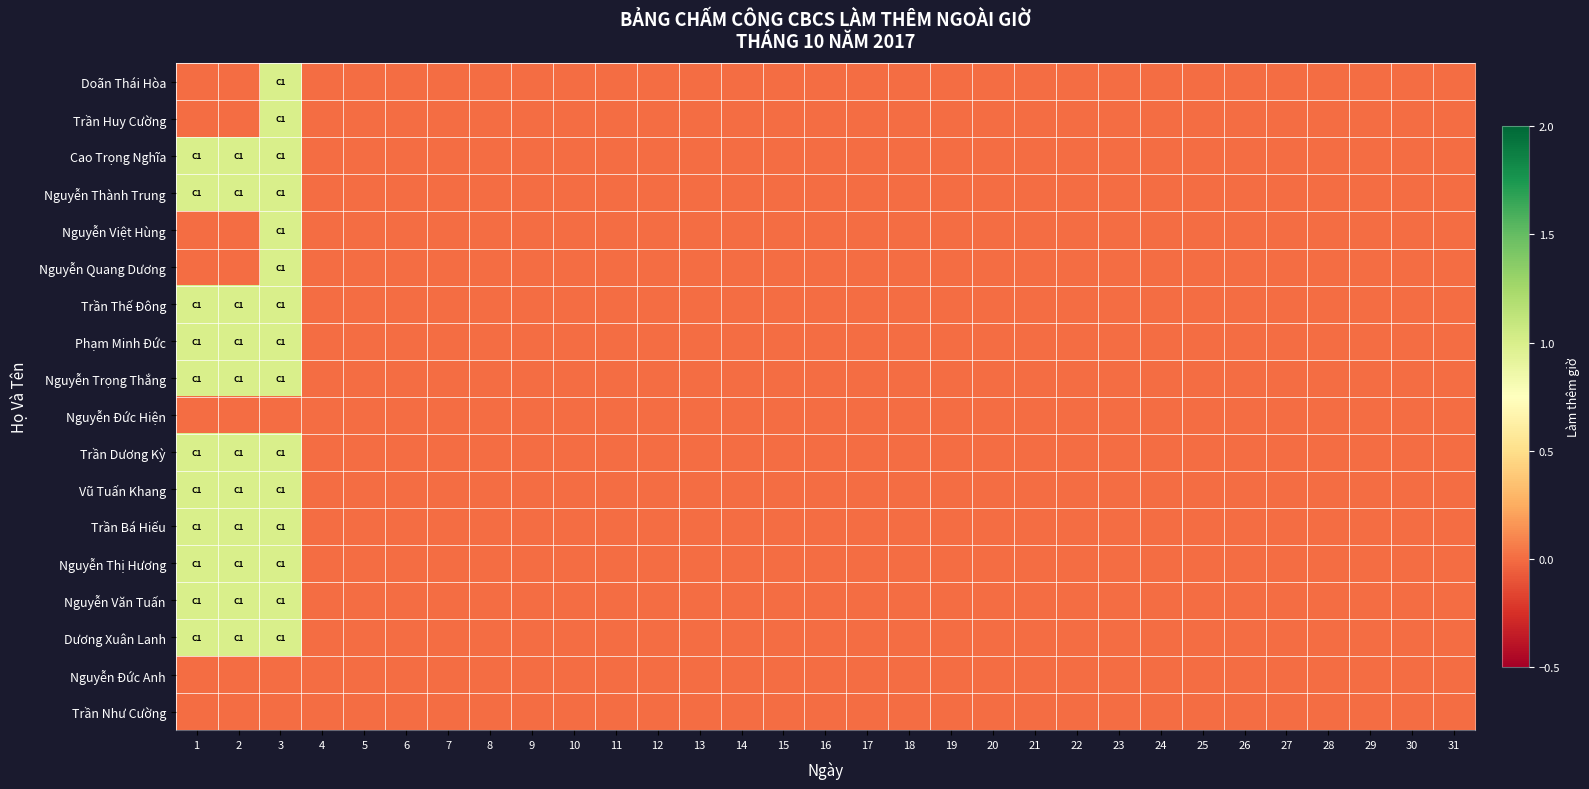

Reading left to right, transcribe all the data shown in this chart.

Doãn Thái Hòa: 1=0	2=0	3=1	4=0	5=0	6=0	7=0	8=0	9=0	10=0	11=0	12=0	13=0	14=0	15=0	16=0	17=0	18=0	19=0	20=0	21=0	22=0	23=0	24=0	25=0	26=0	27=0	28=0	29=0	30=0	31=0
Trần Huy Cường: 1=0	2=0	3=1	4=0	5=0	6=0	7=0	8=0	9=0	10=0	11=0	12=0	13=0	14=0	15=0	16=0	17=0	18=0	19=0	20=0	21=0	22=0	23=0	24=0	25=0	26=0	27=0	28=0	29=0	30=0	31=0
Cao Trọng Nghĩa: 1=1	2=1	3=1	4=0	5=0	6=0	7=0	8=0	9=0	10=0	11=0	12=0	13=0	14=0	15=0	16=0	17=0	18=0	19=0	20=0	21=0	22=0	23=0	24=0	25=0	26=0	27=0	28=0	29=0	30=0	31=0
Nguyễn Thành Trung: 1=1	2=1	3=1	4=0	5=0	6=0	7=0	8=0	9=0	10=0	11=0	12=0	13=0	14=0	15=0	16=0	17=0	18=0	19=0	20=0	21=0	22=0	23=0	24=0	25=0	26=0	27=0	28=0	29=0	30=0	31=0
Nguyễn Việt Hùng: 1=0	2=0	3=1	4=0	5=0	6=0	7=0	8=0	9=0	10=0	11=0	12=0	13=0	14=0	15=0	16=0	17=0	18=0	19=0	20=0	21=0	22=0	23=0	24=0	25=0	26=0	27=0	28=0	29=0	30=0	31=0
Nguyễn Quang Dương: 1=0	2=0	3=1	4=0	5=0	6=0	7=0	8=0	9=0	10=0	11=0	12=0	13=0	14=0	15=0	16=0	17=0	18=0	19=0	20=0	21=0	22=0	23=0	24=0	25=0	26=0	27=0	28=0	29=0	30=0	31=0
Trần Thế Đông: 1=1	2=1	3=1	4=0	5=0	6=0	7=0	8=0	9=0	10=0	11=0	12=0	13=0	14=0	15=0	16=0	17=0	18=0	19=0	20=0	21=0	22=0	23=0	24=0	25=0	26=0	27=0	28=0	29=0	30=0	31=0
Phạm Minh Đức: 1=1	2=1	3=1	4=0	5=0	6=0	7=0	8=0	9=0	10=0	11=0	12=0	13=0	14=0	15=0	16=0	17=0	18=0	19=0	20=0	21=0	22=0	23=0	24=0	25=0	26=0	27=0	28=0	29=0	30=0	31=0
Nguyễn Trọng Thắng: 1=1	2=1	3=1	4=0	5=0	6=0	7=0	8=0	9=0	10=0	11=0	12=0	13=0	14=0	15=0	16=0	17=0	18=0	19=0	20=0	21=0	22=0	23=0	24=0	25=0	26=0	27=0	28=0	29=0	30=0	31=0
Nguyễn Đức Hiện: 1=0	2=0	3=0	4=0	5=0	6=0	7=0	8=0	9=0	10=0	11=0	12=0	13=0	14=0	15=0	16=0	17=0	18=0	19=0	20=0	21=0	22=0	23=0	24=0	25=0	26=0	27=0	28=0	29=0	30=0	31=0
Trần Dương Kỳ: 1=1	2=1	3=1	4=0	5=0	6=0	7=0	8=0	9=0	10=0	11=0	12=0	13=0	14=0	15=0	16=0	17=0	18=0	19=0	20=0	21=0	22=0	23=0	24=0	25=0	26=0	27=0	28=0	29=0	30=0	31=0
Vũ Tuấn Khang: 1=1	2=1	3=1	4=0	5=0	6=0	7=0	8=0	9=0	10=0	11=0	12=0	13=0	14=0	15=0	16=0	17=0	18=0	19=0	20=0	21=0	22=0	23=0	24=0	25=0	26=0	27=0	28=0	29=0	30=0	31=0
Trần Bá Hiếu: 1=1	2=1	3=1	4=0	5=0	6=0	7=0	8=0	9=0	10=0	11=0	12=0	13=0	14=0	15=0	16=0	17=0	18=0	19=0	20=0	21=0	22=0	23=0	24=0	25=0	26=0	27=0	28=0	29=0	30=0	31=0
Nguyễn Thị Hương: 1=1	2=1	3=1	4=0	5=0	6=0	7=0	8=0	9=0	10=0	11=0	12=0	13=0	14=0	15=0	16=0	17=0	18=0	19=0	20=0	21=0	22=0	23=0	24=0	25=0	26=0	27=0	28=0	29=0	30=0	31=0
Nguyễn Văn Tuấn: 1=1	2=1	3=1	4=0	5=0	6=0	7=0	8=0	9=0	10=0	11=0	12=0	13=0	14=0	15=0	16=0	17=0	18=0	19=0	20=0	21=0	22=0	23=0	24=0	25=0	26=0	27=0	28=0	29=0	30=0	31=0
Dương Xuân Lanh: 1=1	2=1	3=1	4=0	5=0	6=0	7=0	8=0	9=0	10=0	11=0	12=0	13=0	14=0	15=0	16=0	17=0	18=0	19=0	20=0	21=0	22=0	23=0	24=0	25=0	26=0	27=0	28=0	29=0	30=0	31=0
Nguyễn Đức Anh: 1=0	2=0	3=0	4=0	5=0	6=0	7=0	8=0	9=0	10=0	11=0	12=0	13=0	14=0	15=0	16=0	17=0	18=0	19=0	20=0	21=0	22=0	23=0	24=0	25=0	26=0	27=0	28=0	29=0	30=0	31=0
Trần Như Cường: 1=0	2=0	3=0	4=0	5=0	6=0	7=0	8=0	9=0	10=0	11=0	12=0	13=0	14=0	15=0	16=0	17=0	18=0	19=0	20=0	21=0	22=0	23=0	24=0	25=0	26=0	27=0	28=0	29=0	30=0	31=0